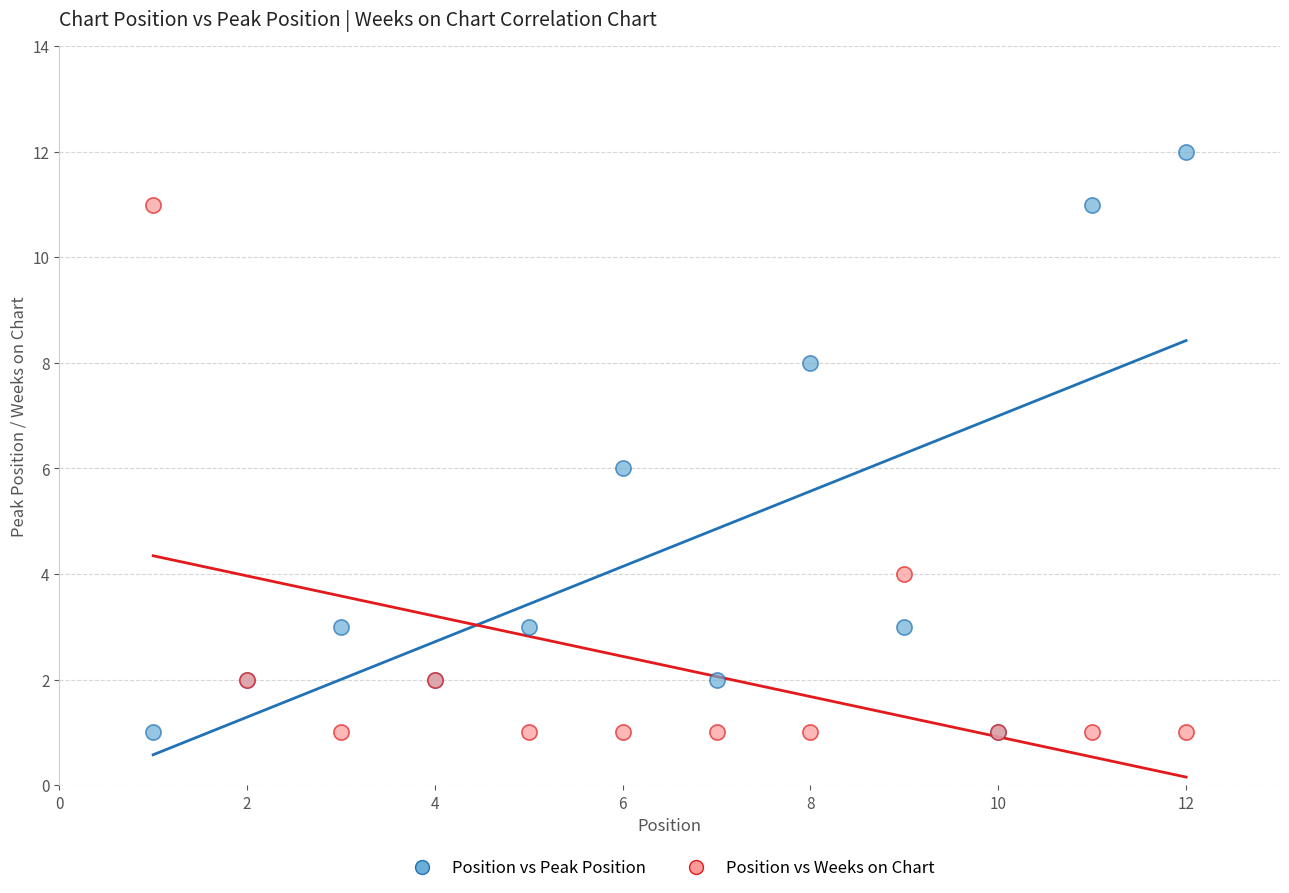

What is the X range (max minus min) for the scatter plot?

11